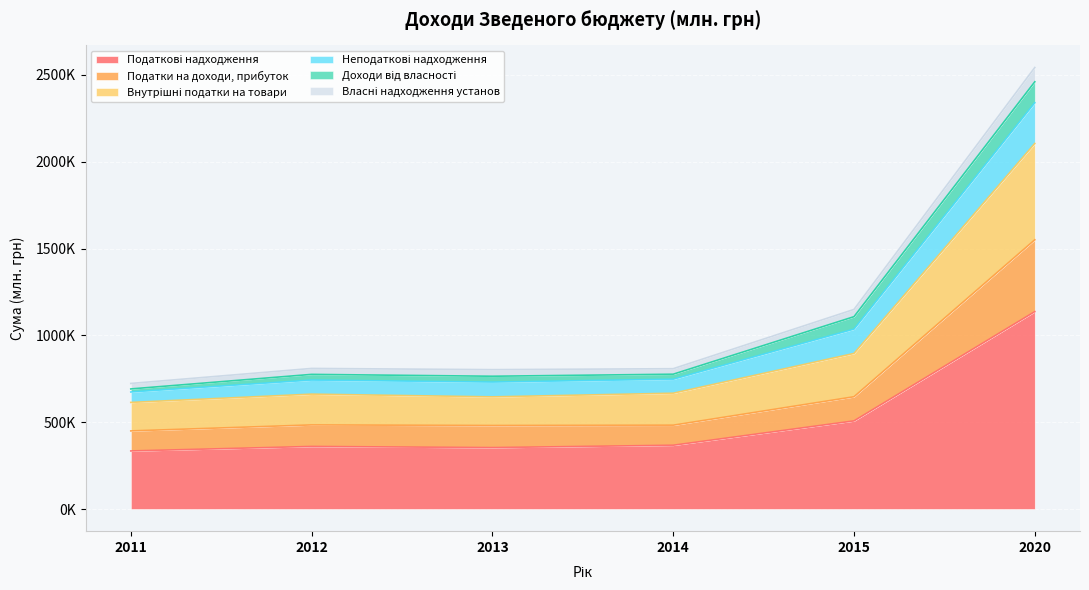

How many interior local peaks does the Власні надходження установ series have?

1